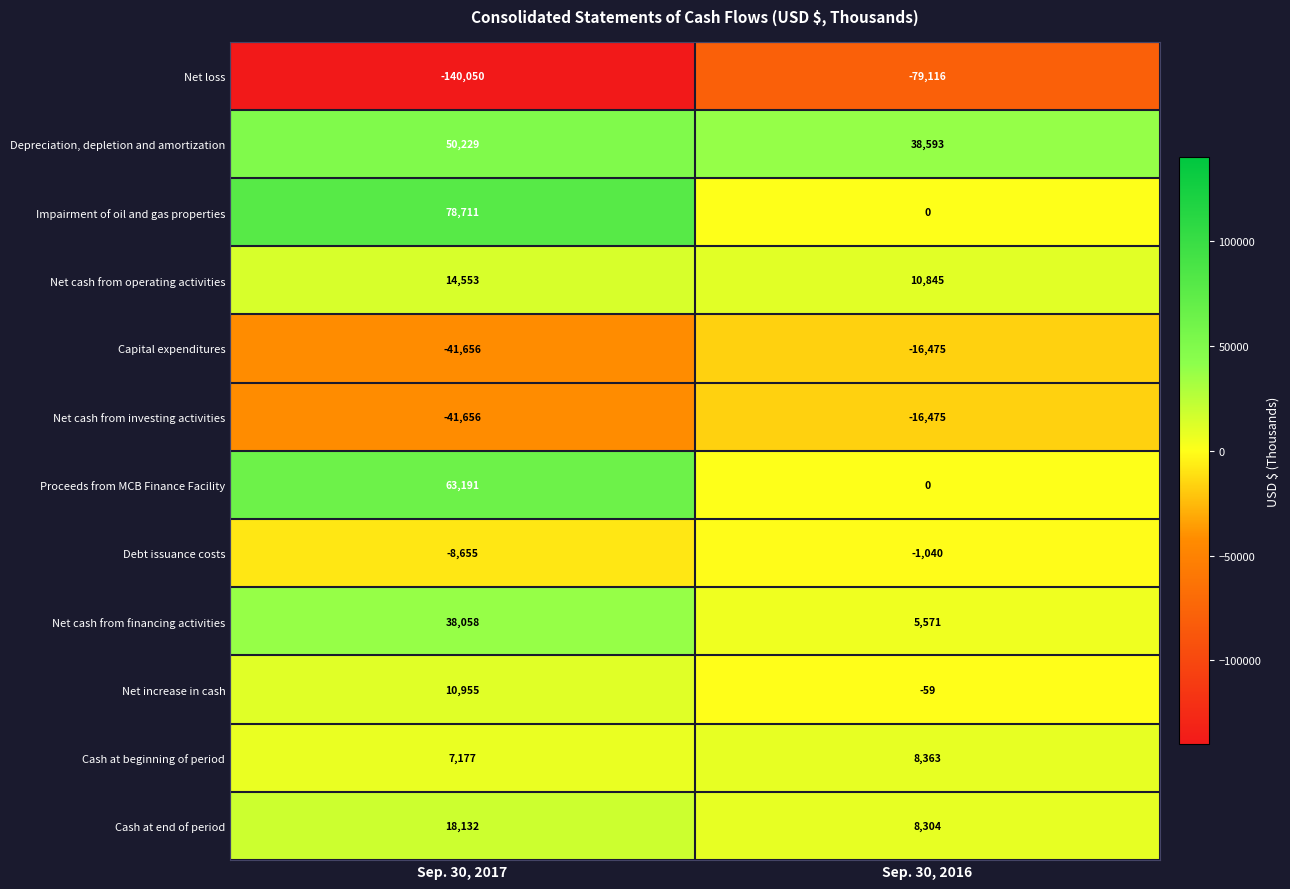

List the labels in order of Net cash from operating activities value, smallest first.

Sep. 30, 2016, Sep. 30, 2017